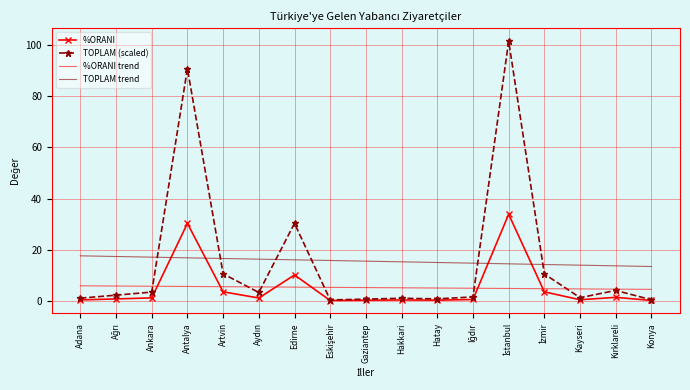

What is the smallest value displayed?

0.1